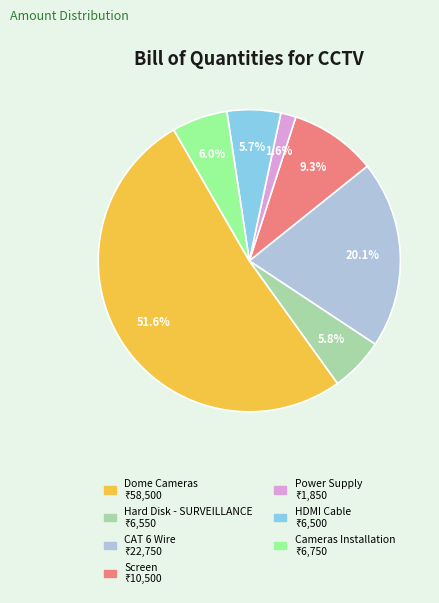

Count the number of slices in the pie.

7